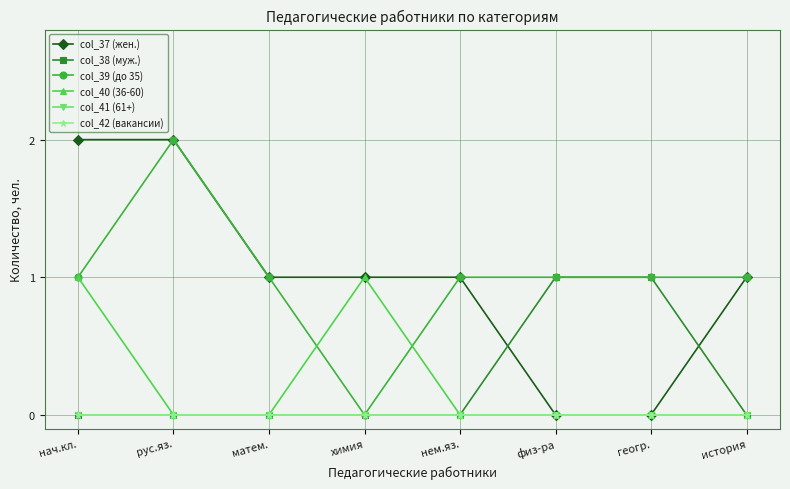

True or false: col_42 (вакансии) has a value of 0 at нач.кл..

True